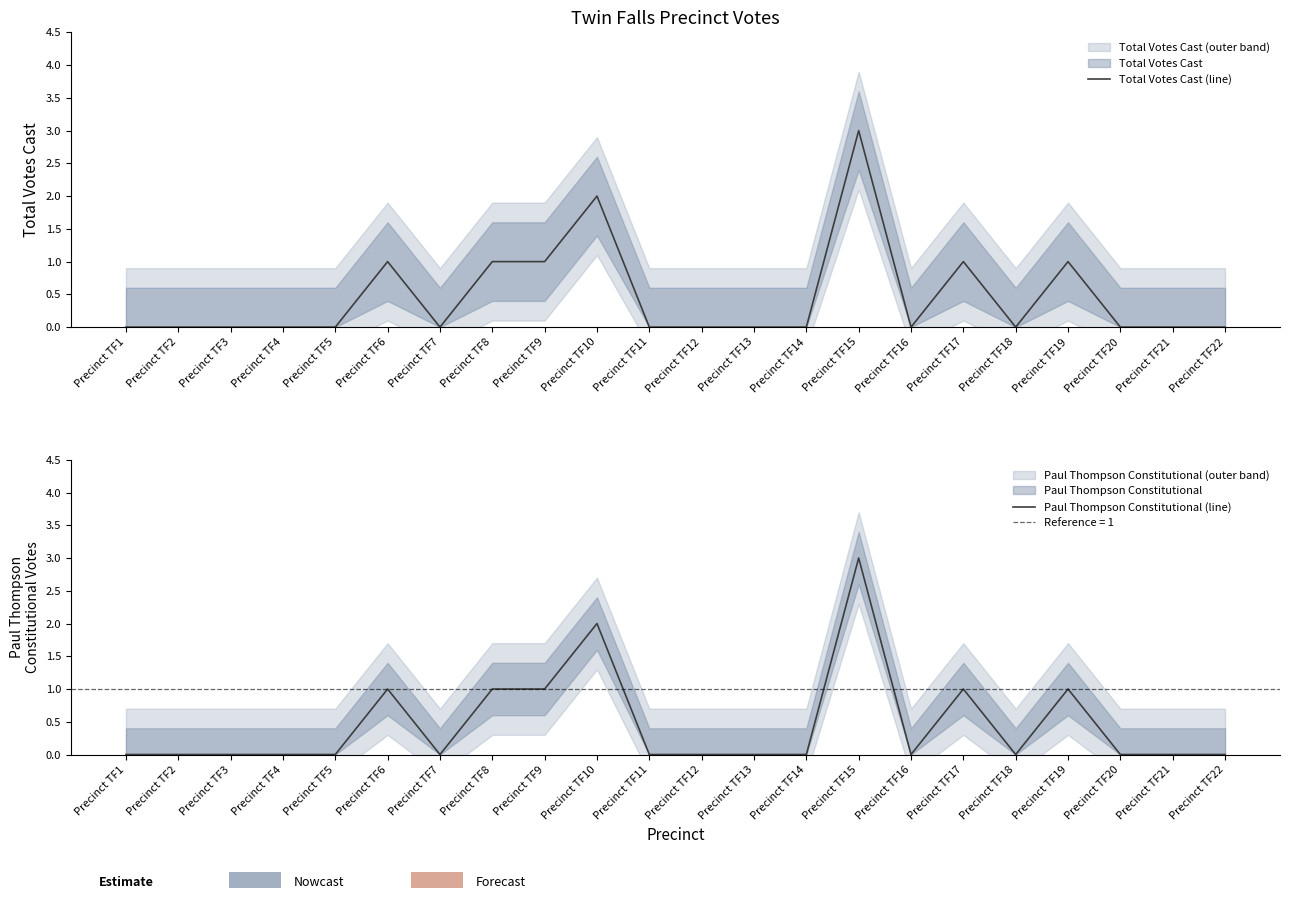

The value of Total Votes Cast (line) at Precinct TF8 is 1. True or false?

True